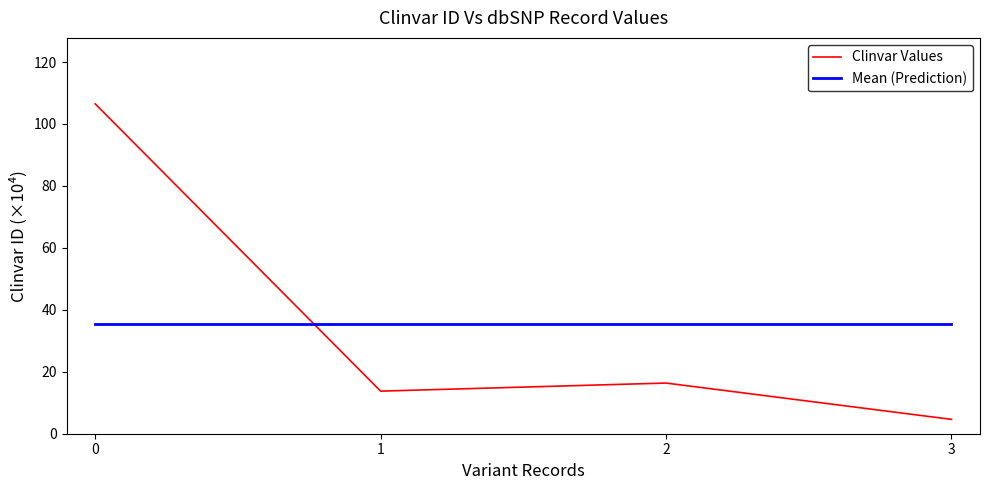

Does the chart display data point markers on the line(s)?

No